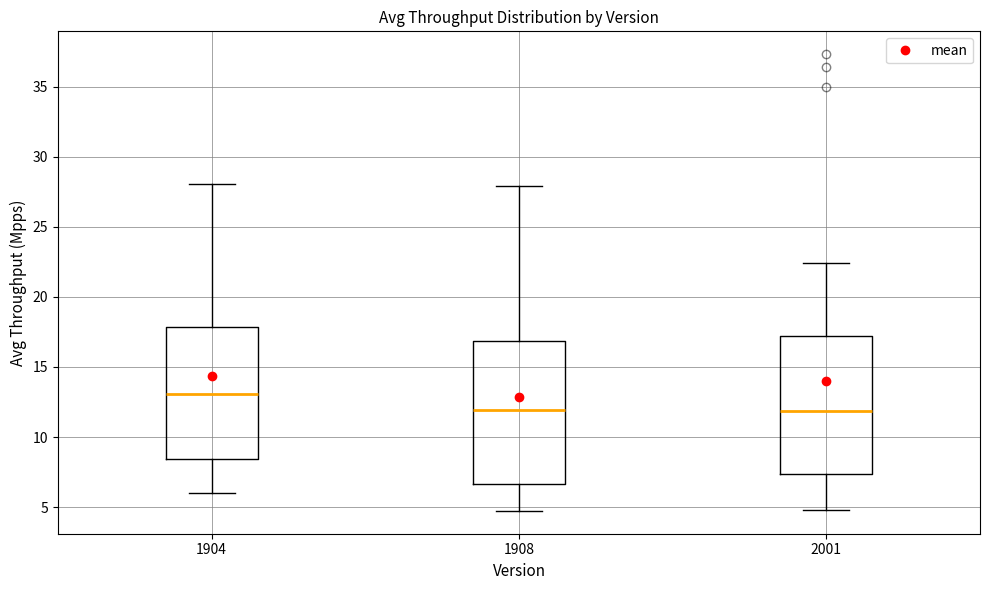

Reading left to right, transcribe this box plot: for each box, give where its median line is, the range the box spans, and where its two whiskers end, as read against the y-axis. The values are not printed on the chart, so give them approximately, as read against the axis.

1904: median 13.0, box 8.5 to 18.0, whiskers 6.0 to 28.0
1908: median 12.0, box 6.5 to 17.0, whiskers 4.5 to 28.0
2001: median 12.0, box 7.5 to 17.0, whiskers 5.0 to 22.5